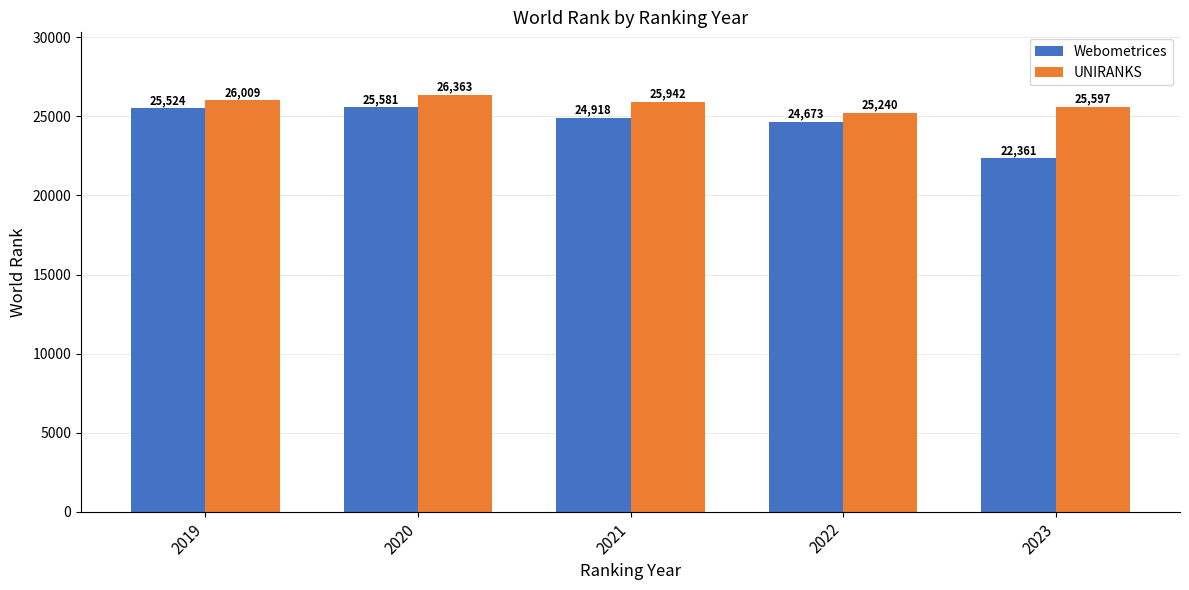

Rank the series by their maximum value, from highest to lowest.

UNIRANKS, Webometrices